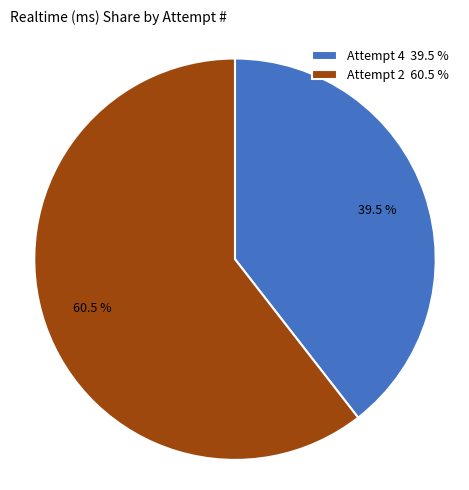

Which slice is the largest?

Attempt 2